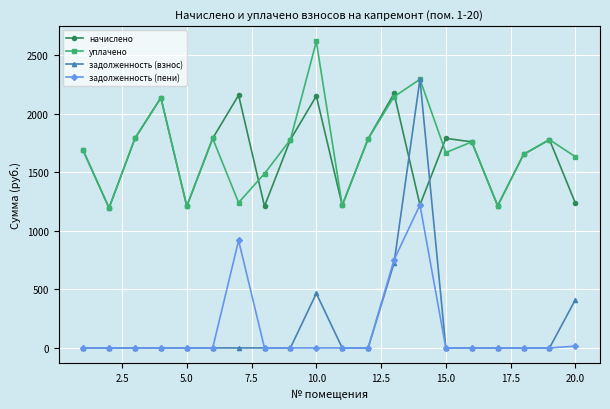

Rank the series by their maximum value, from lowest to highest.

задолженность (пени), начислено, задолженность (взнос), уплачено